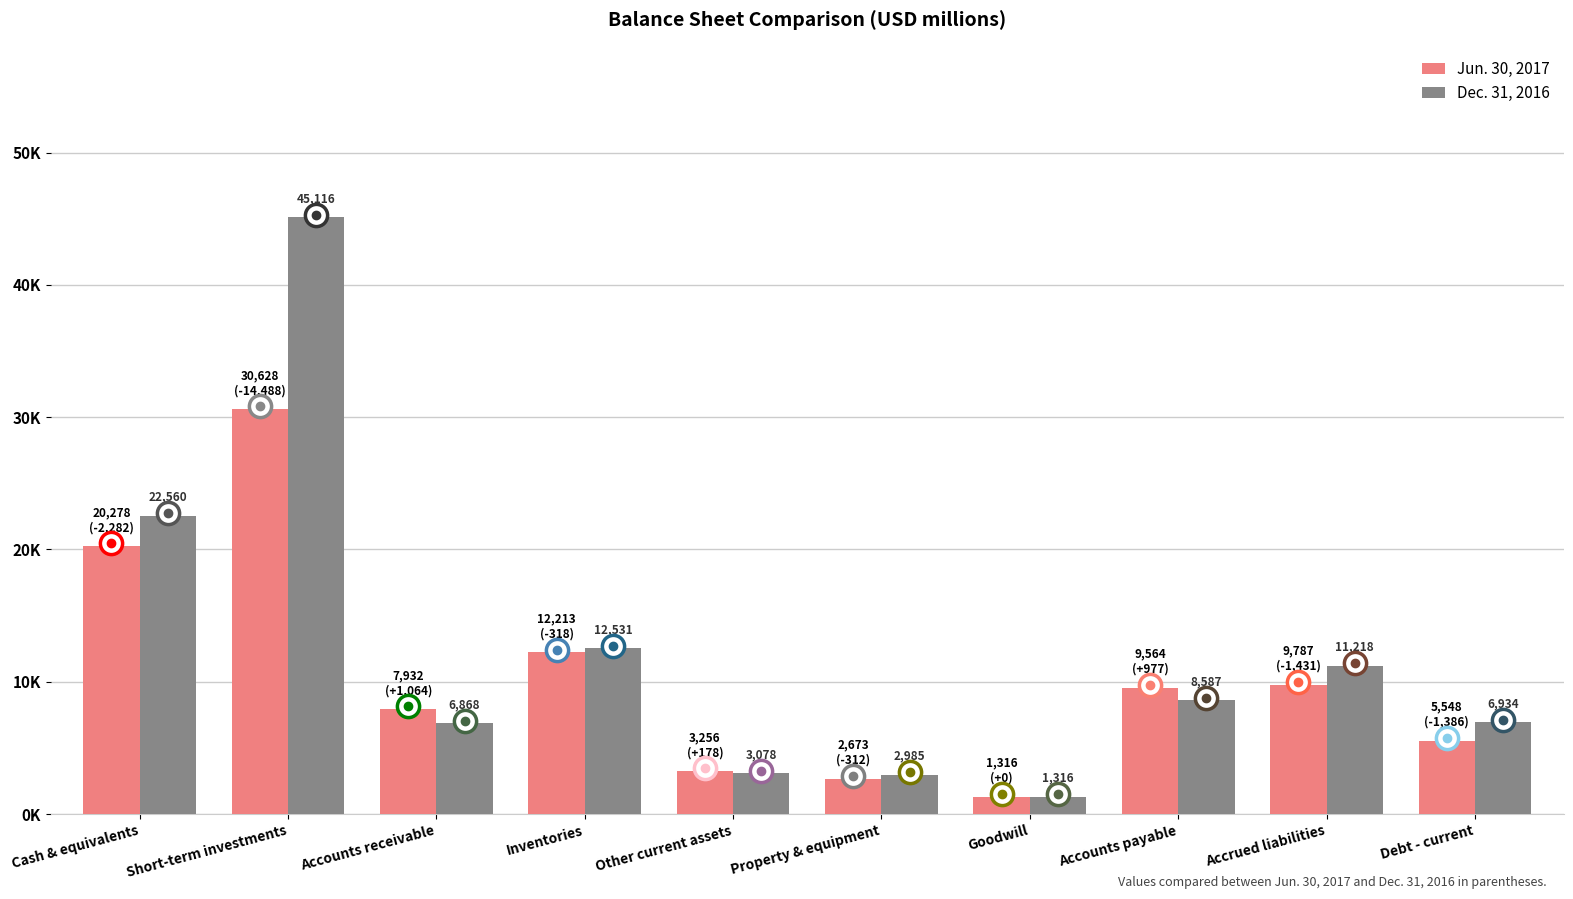

List the series in order of their overall mean, highest first.

Dec. 31, 2016, Jun. 30, 2017